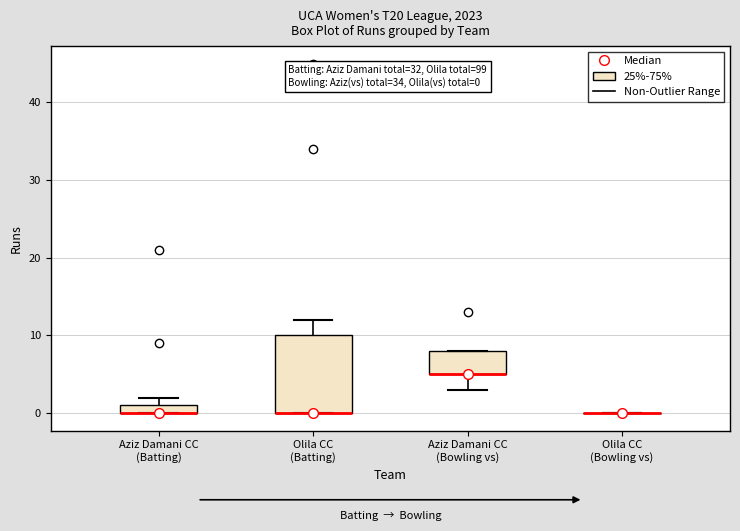

Comparing the boxes themselves (not the whiskers), which one is the tallest?

Olila CC (Batting)